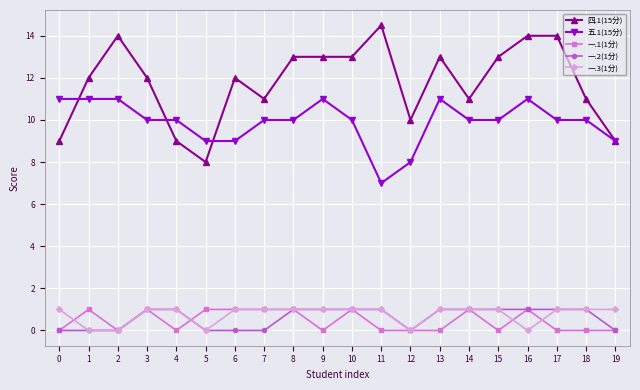

What is the difference between the highest and lowest values at 1?

12.0